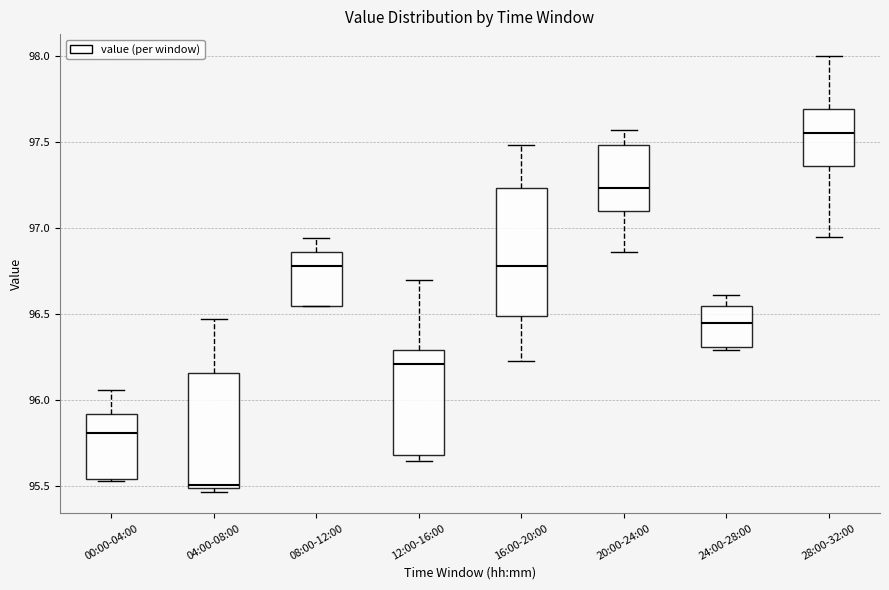

Reading left to right, read every box against the y-axis: the position of its median line, the range the box covers, and the ends of its whiskers. The values are not printed on the chart, so give them approximately, as read against the axis.

00:00-04:00: median 95.80, box 95.55 to 95.90, whiskers 95.55 to 96.05
04:00-08:00: median 95.50 (just above the box's lower edge), box 95.50 to 96.15, whiskers 95.45 to 96.45
08:00-12:00: median 96.80, box 96.55 to 96.85, whiskers 96.55 to 96.95
12:00-16:00: median 96.20, box 95.70 to 96.30, whiskers 95.65 to 96.70
16:00-20:00: median 96.80, box 96.50 to 97.25, whiskers 96.25 to 97.50
20:00-24:00: median 97.25, box 97.10 to 97.50, whiskers 96.85 to 97.55
24:00-28:00: median 96.45, box 96.30 to 96.55, whiskers 96.30 (just below the box's lower edge) to 96.60
28:00-32:00: median 97.55, box 97.35 to 97.70, whiskers 96.95 to 98.00